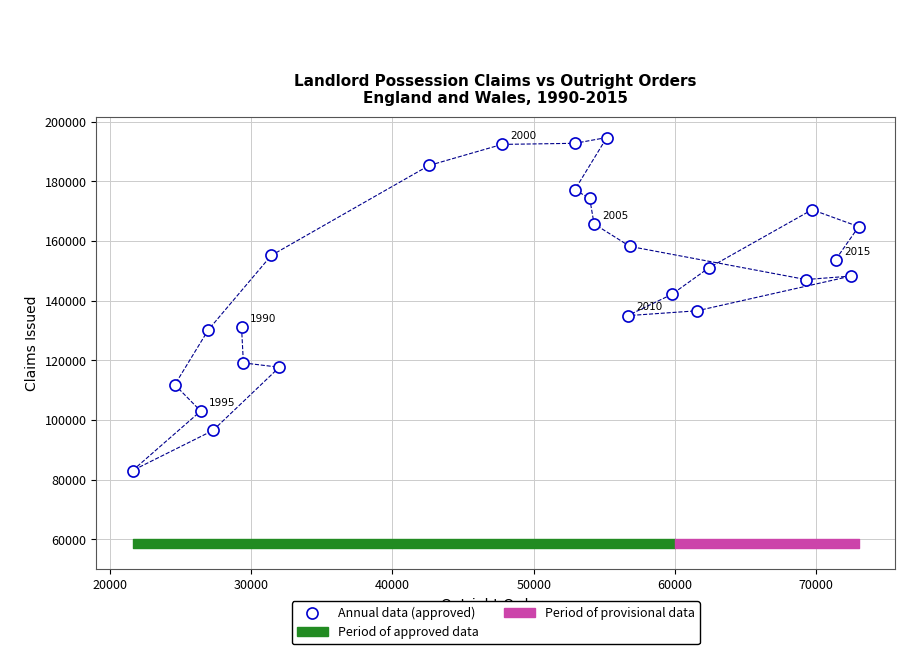

What is the range of X values (max minus min)?

51392